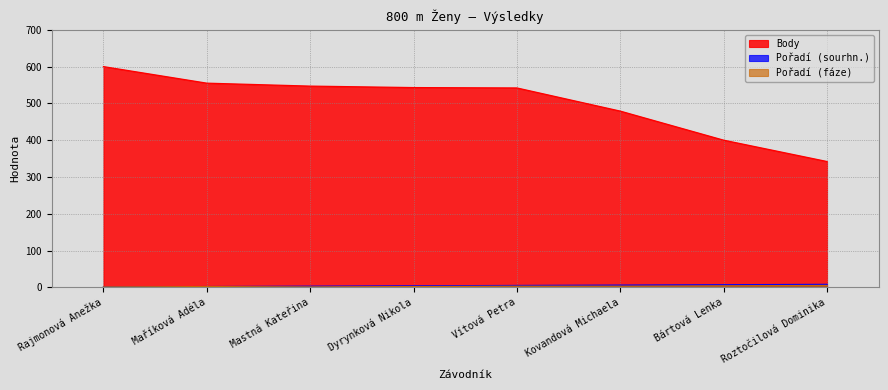

At which label does Pořadí (fáze) first exceed 3?

Bártová Lenka